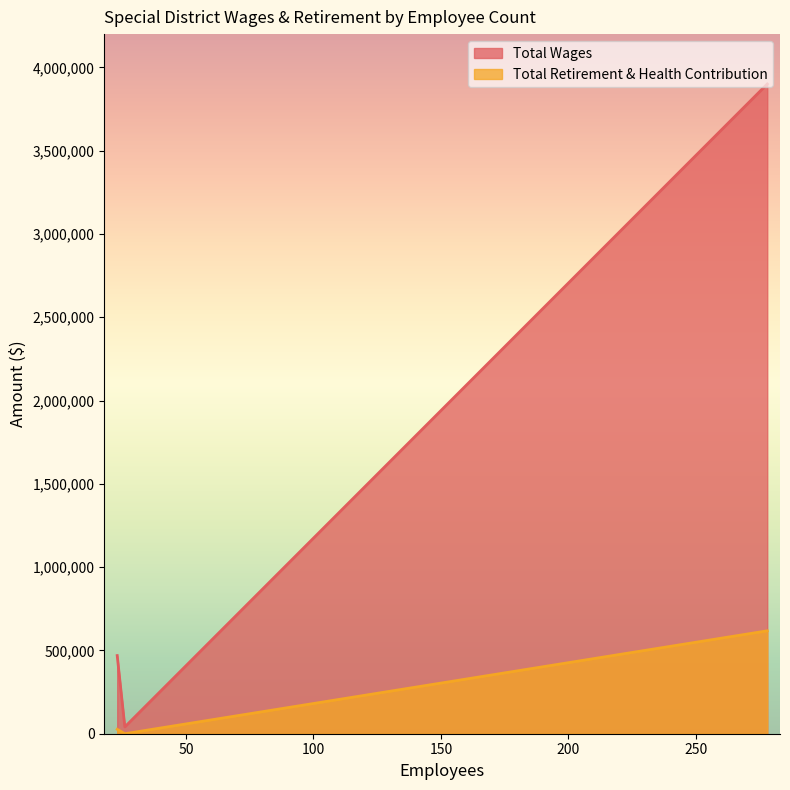

At which label does Total Retirement & Health Contribution first exceed 26639?

278